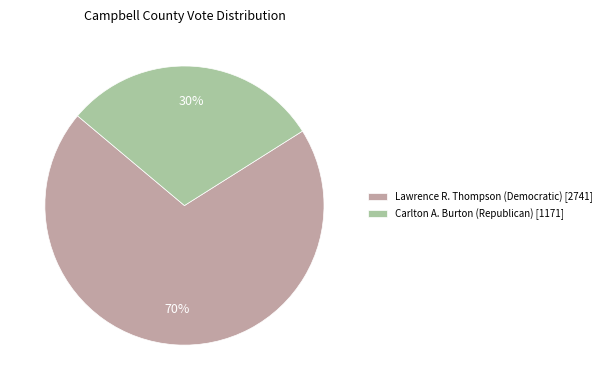

Rank the categories by value from lowest to highest.

Carlton A. Burton (Republican) [1171], Lawrence R. Thompson (Democratic) [2741]